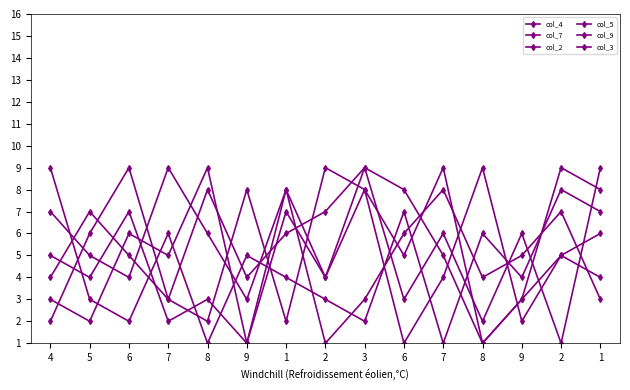

Reading right to left, transcribe all the data shown in this chart.

col_4: 1=4	2=5	9=3	8=1	7=5	6=8	3=9	2=7	1=6	9=4	8=8	7=3	6=9	5=6	4=2
col_7: 1=9	2=1	9=6	8=2	7=6	6=3	3=9	2=4	1=8	9=1	8=3	7=2	6=7	5=4	4=5
col_2: 1=3	2=7	9=5	8=4	7=8	6=6	3=3	2=1	1=8	9=3	8=6	7=9	6=4	5=5	4=7
col_5: 1=8	2=9	9=3	8=1	7=9	6=5	3=8	2=9	1=2	9=8	8=2	7=3	6=5	5=7	4=4
col_9: 1=7	2=8	9=4	8=6	7=1	6=7	3=2	2=3	1=4	9=5	8=1	7=6	6=2	5=3	4=9
col_3: 1=6	2=5	9=2	8=9	7=4	6=1	3=8	2=4	1=7	9=1	8=9	7=5	6=6	5=2	4=3